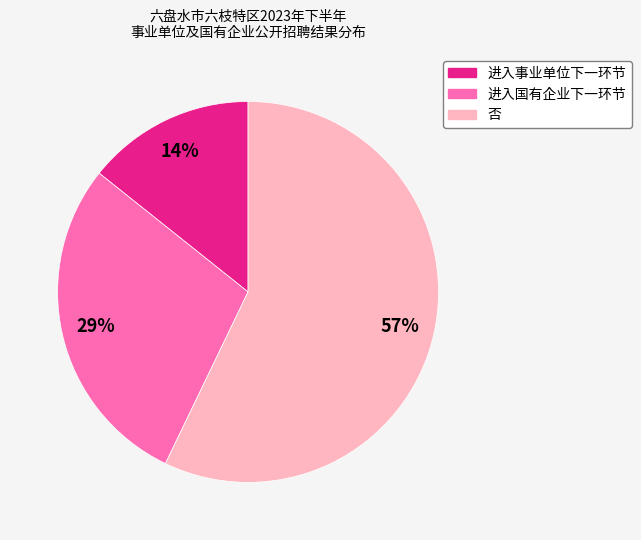

To the nearest percent, what is the average slice percentage?

33%